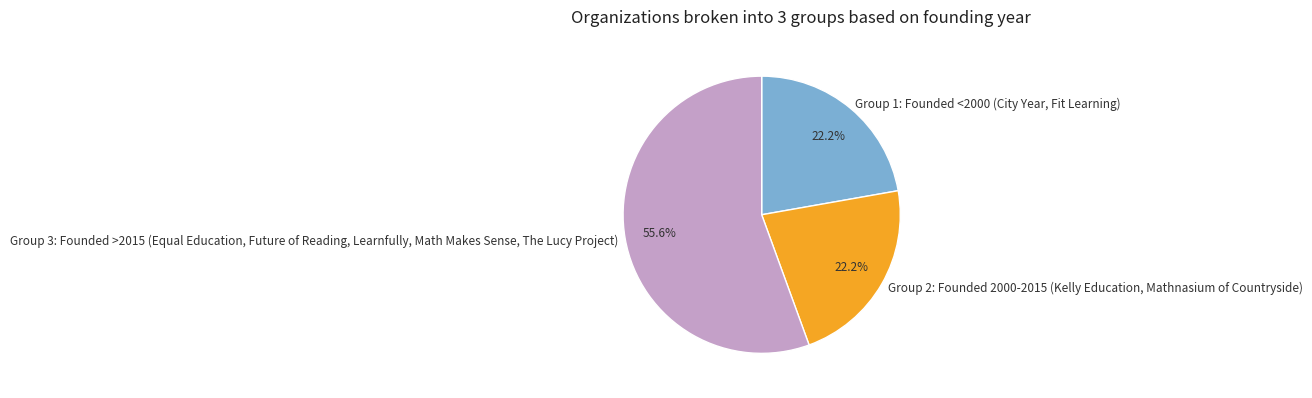

What percentage is NOT represented by Group 1: Founded <2000 (City Year, Fit Learning)?

77.8%